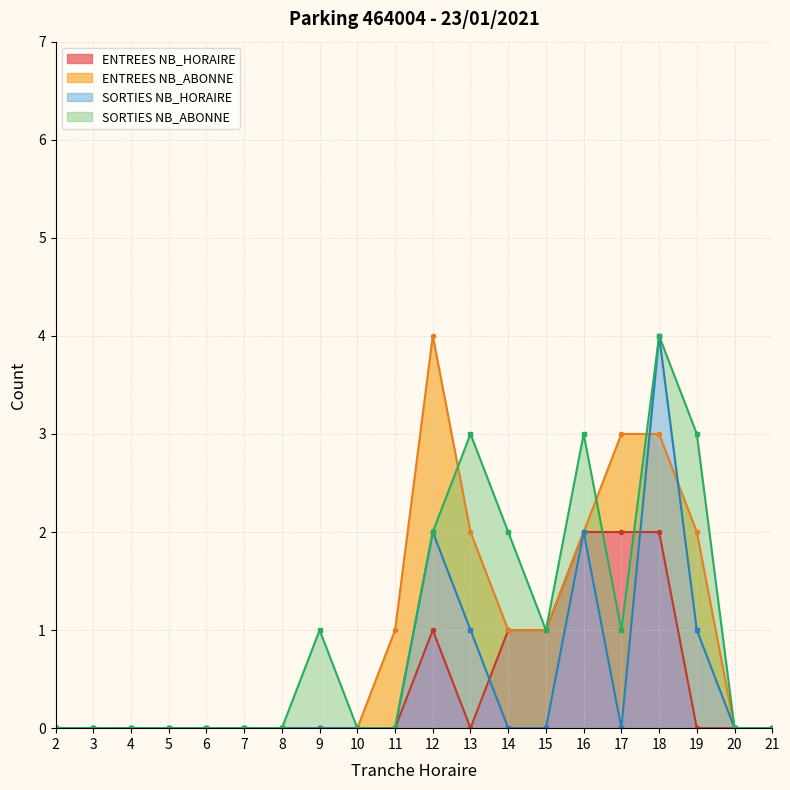

Is the value of SORTIES NB_HORAIRE at 8 greater than the value of ENTREES NB_HORAIRE at 12?

No